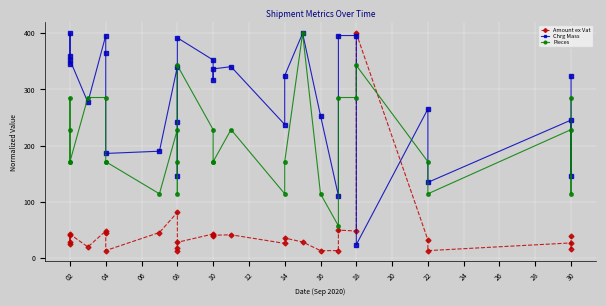

How many intersections are there between Amount ex Vat and Chrg Mass?

2